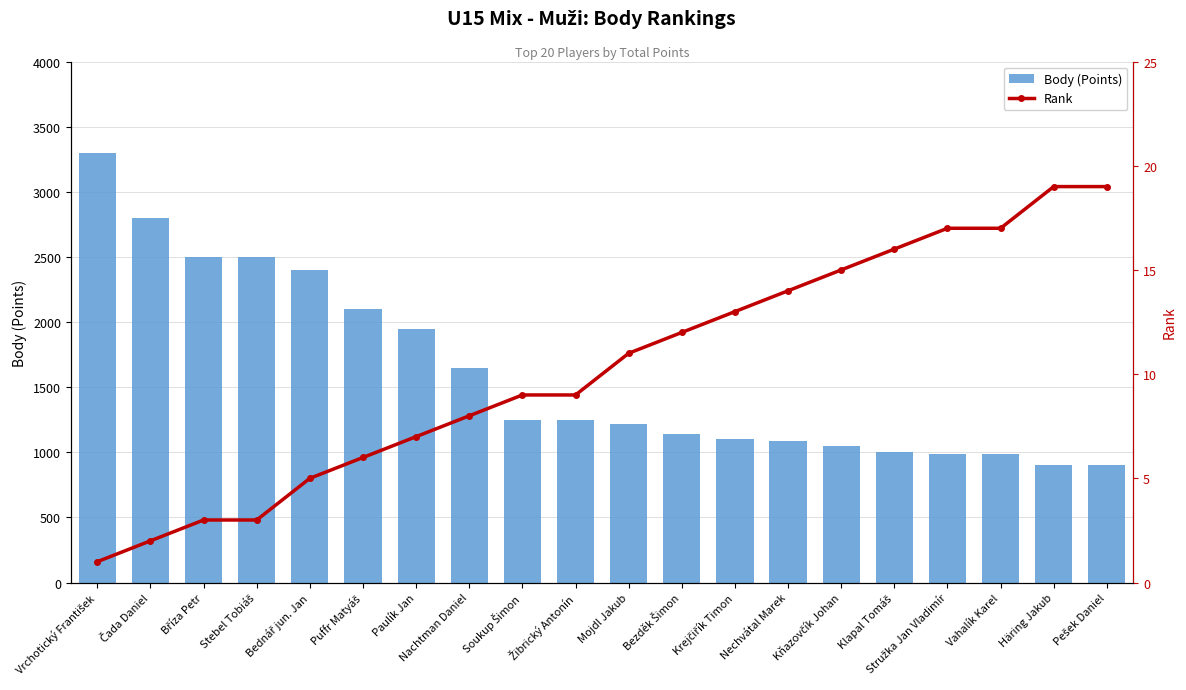

What value does the Body (Points) series have at Stružka Jan Vladimír, to the nearest 50?

1000